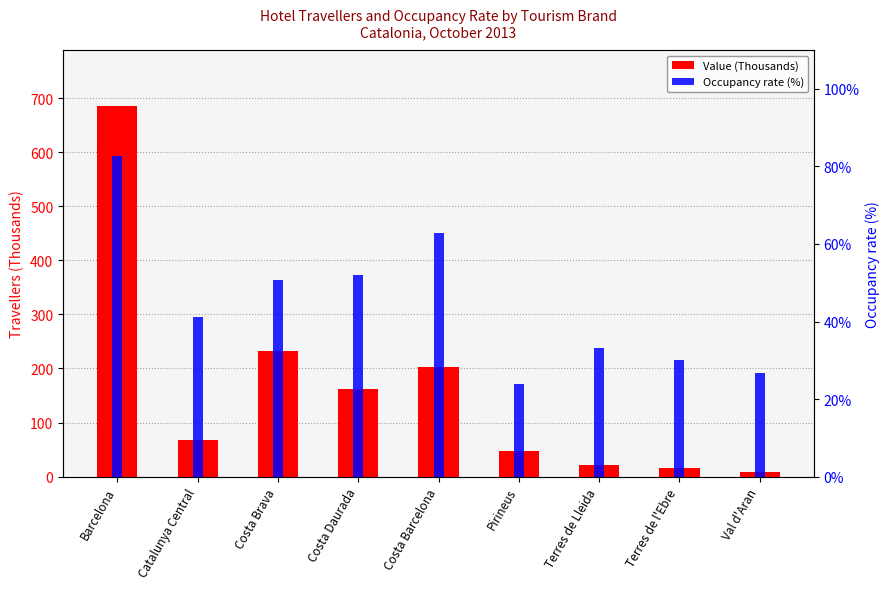

At which category does the chart reach its peak across all series?

Barcelona